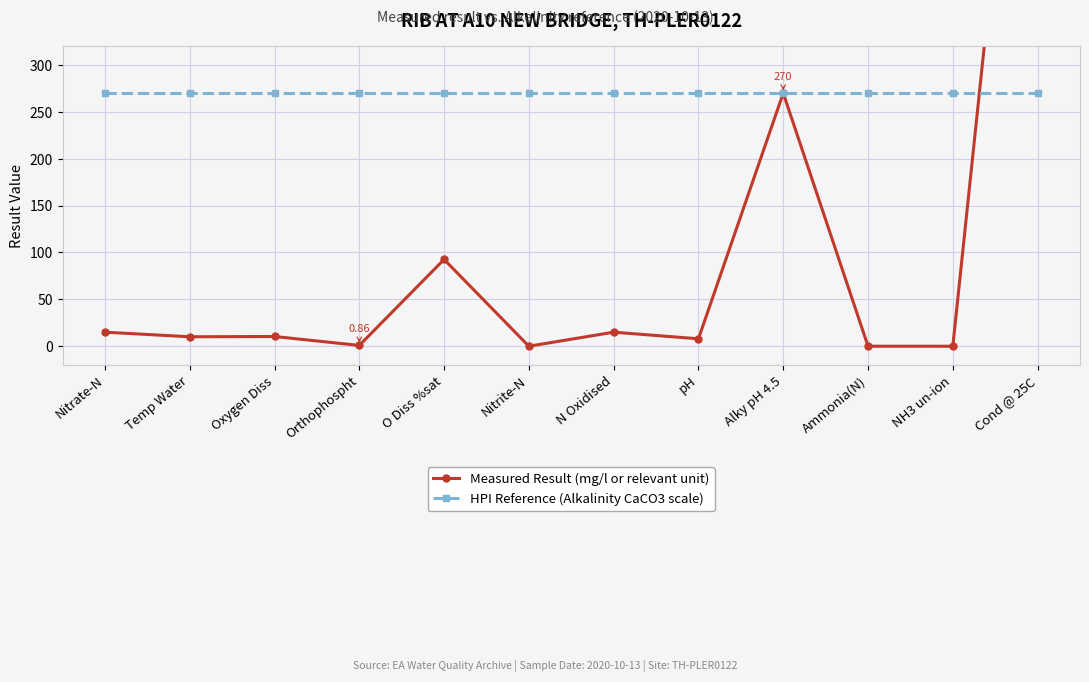

What is the sum of all HPI Reference (Alkalinity CaCO3 scale) values?

3240.0